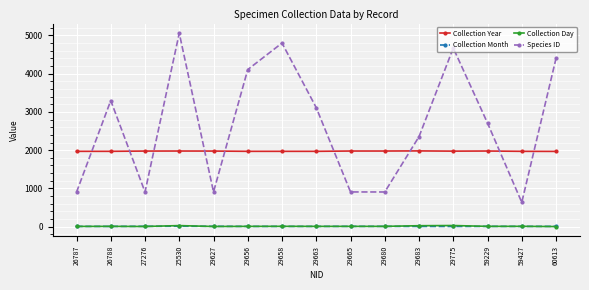

At which category is the sum across all series the highest?

25530